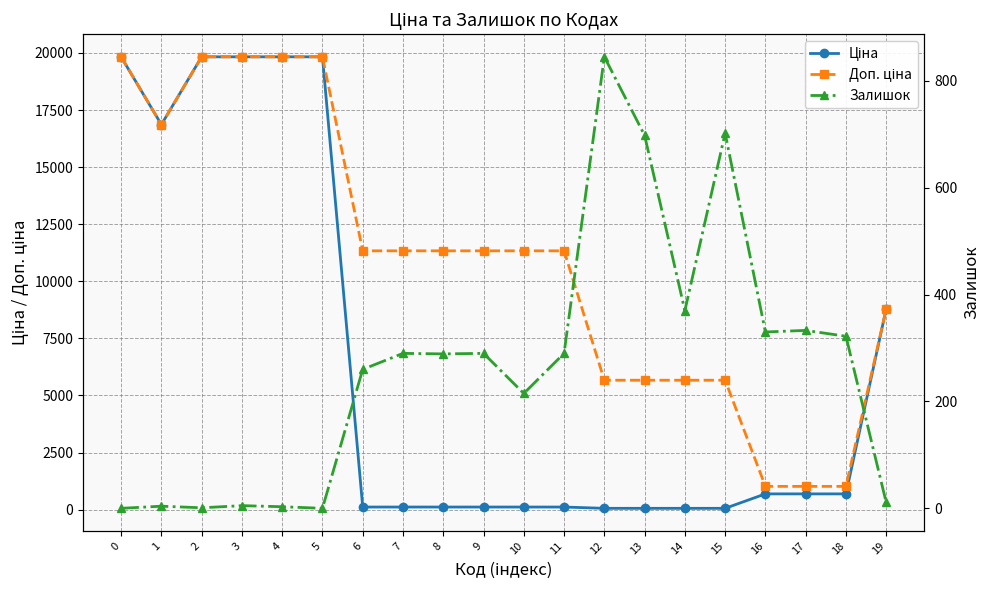

Which series has the largest total across all categories?

Доп. ціна